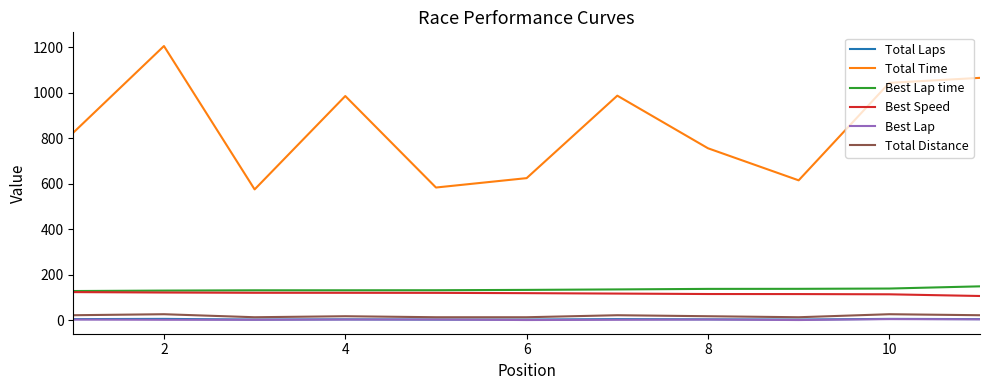

What is the highest value of the Total Time series?

1206.2